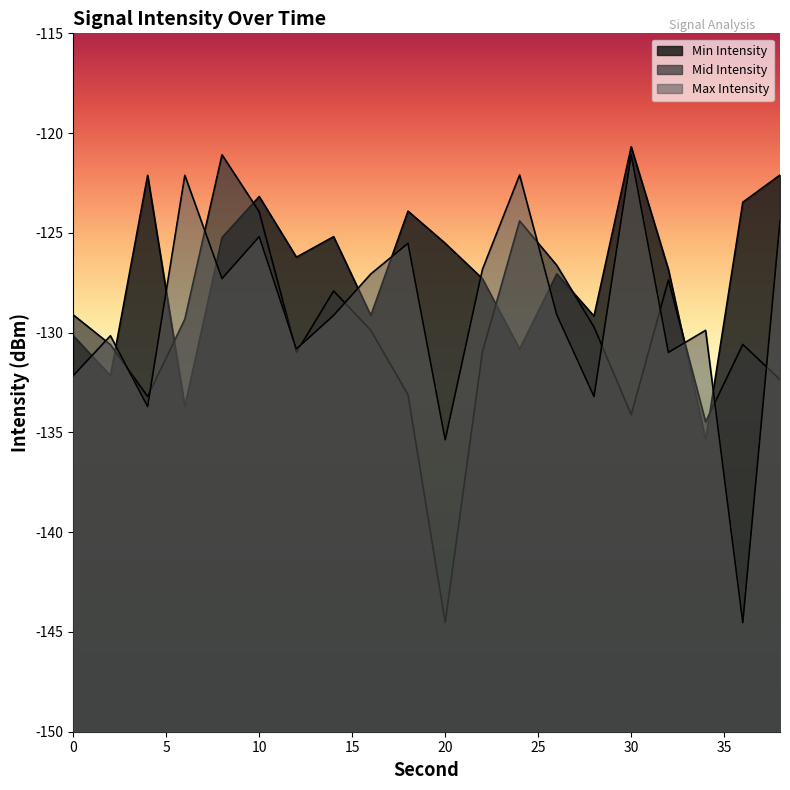

Is the value of Min Intensity at 38 greater than the value of Max Intensity at 16?

Yes